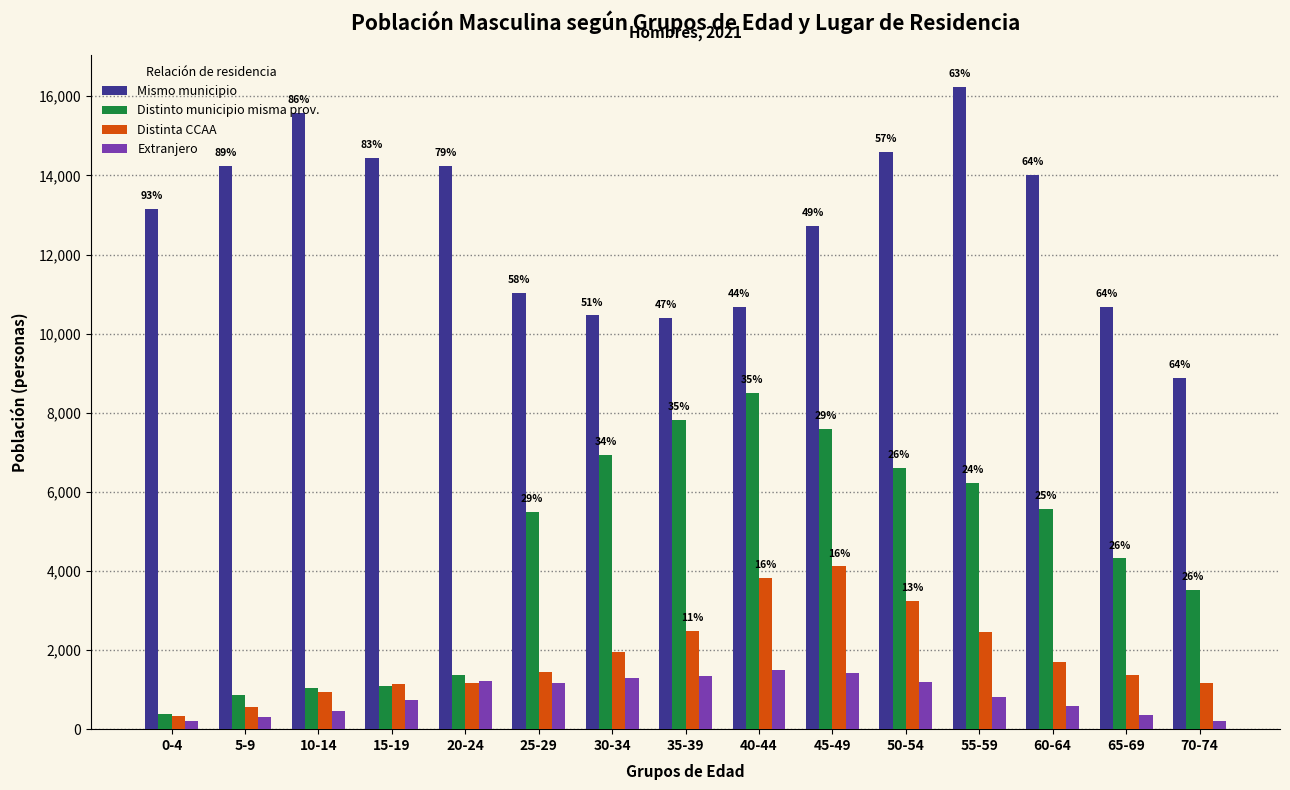

How many values in the Mismo municipio series are below 13140?

7